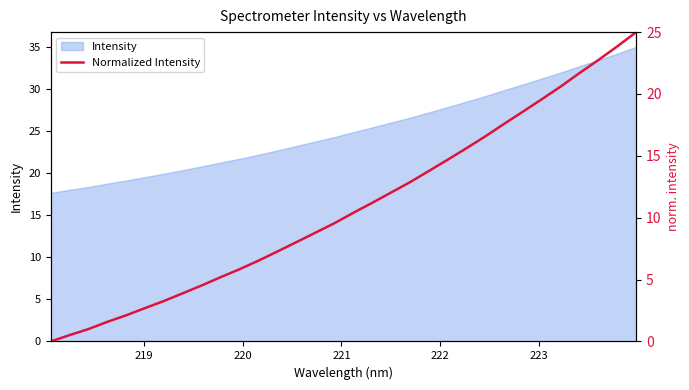

Reading left to right, transcribe all the data shown in this chart.

0.0	0.5	1.0	1.6	2.1	2.7	3.3	3.9	4.5	5.2	5.8	6.5	7.3	8.0	8.8	9.5	10.4	11.2	12.0	12.9	13.8	14.7	15.6	16.6	17.6	18.6	19.6	20.6	21.7	22.8	23.9	25.0